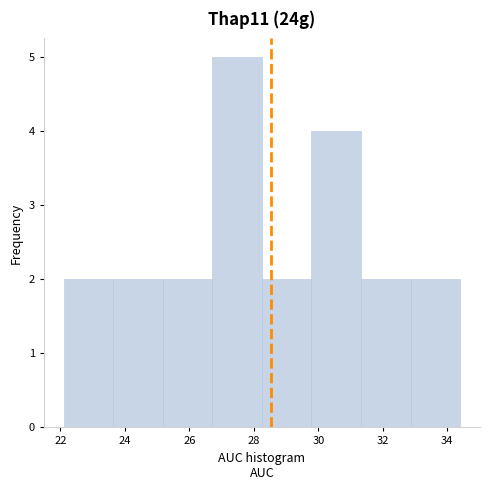

How tall is the bar that spans 22.2 to 23.6 on the x-axis? Neither the bar edges nor the heights are printed on the chart, so give them approximately, as read against the axes.

2